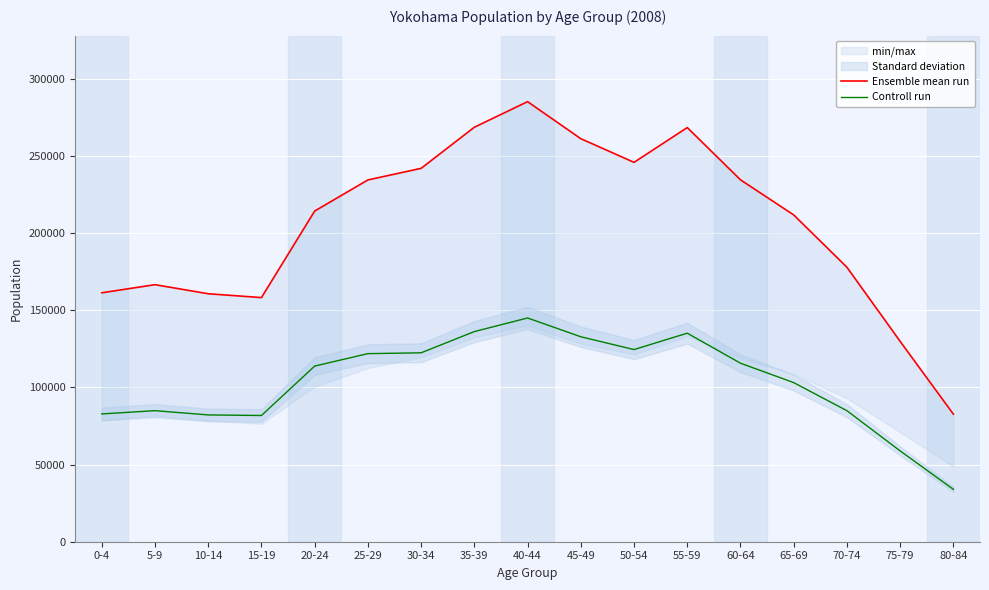

What is the spread (max minus min) of values at 10-14?

78479